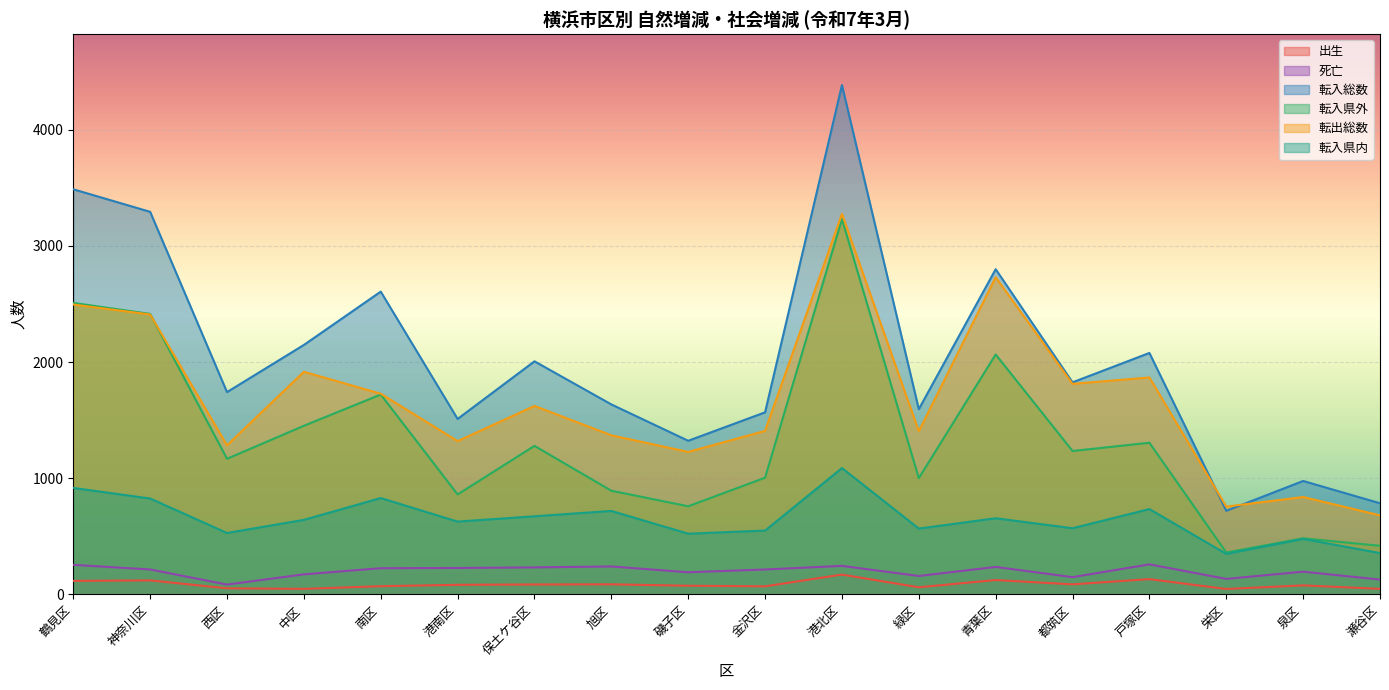

True or false: 転入県内 has a value of 626 at 港南区.

True